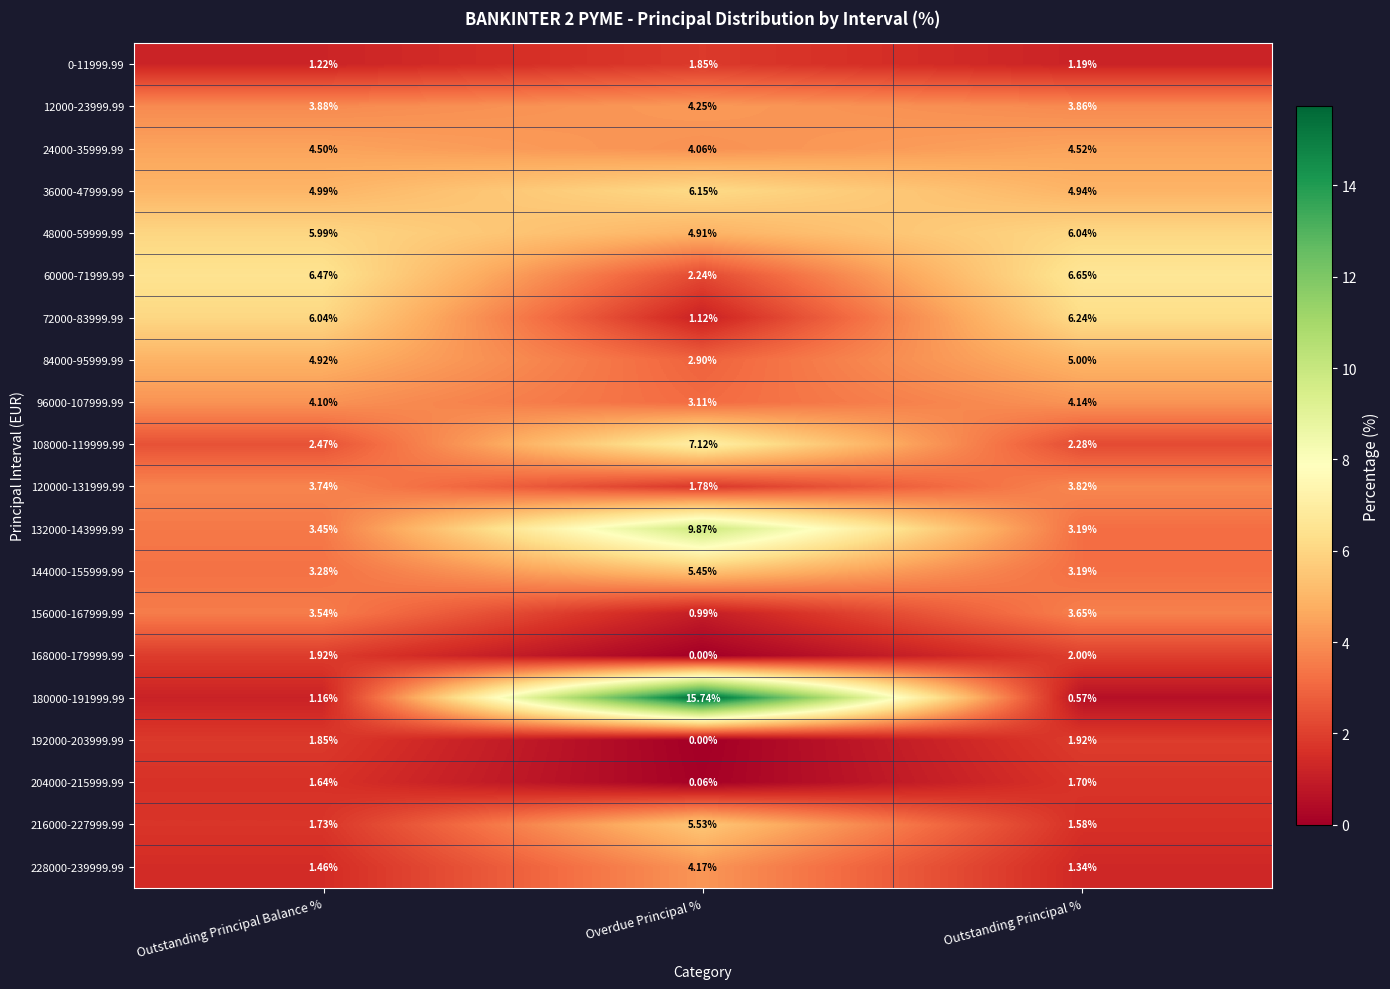

What is the spread (max minus min) of values at Outstanding Principal %?

6.1